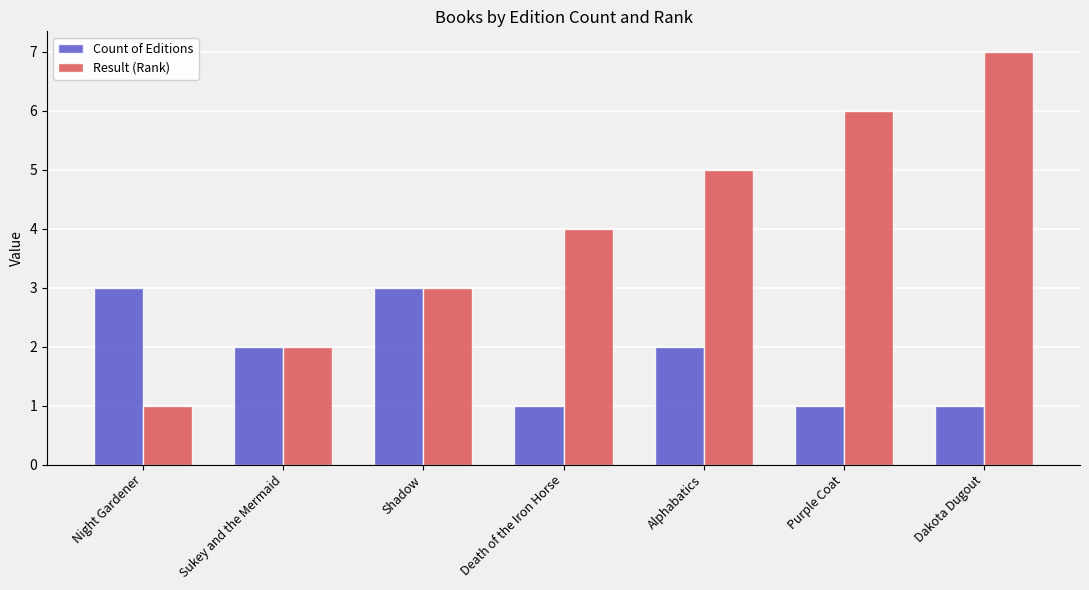

Which category has the lowest value in the Result (Rank) series?

Night Gardener